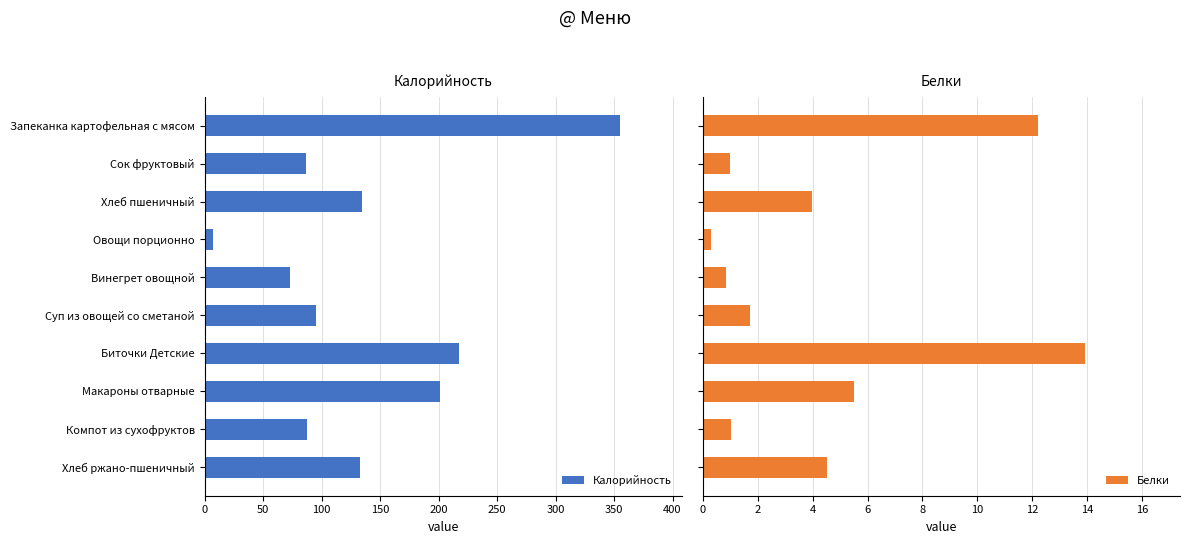

What is the average value of the Белки series?

4.5